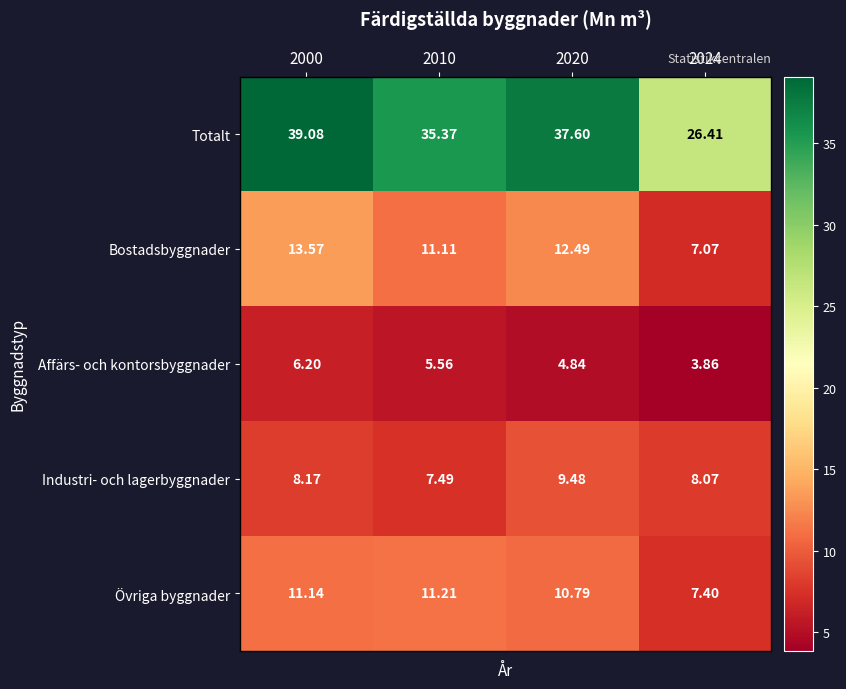

Is the value of Övriga byggnader at 2010 greater than the value of Affärs- och kontorsbyggnader at 2020?

Yes